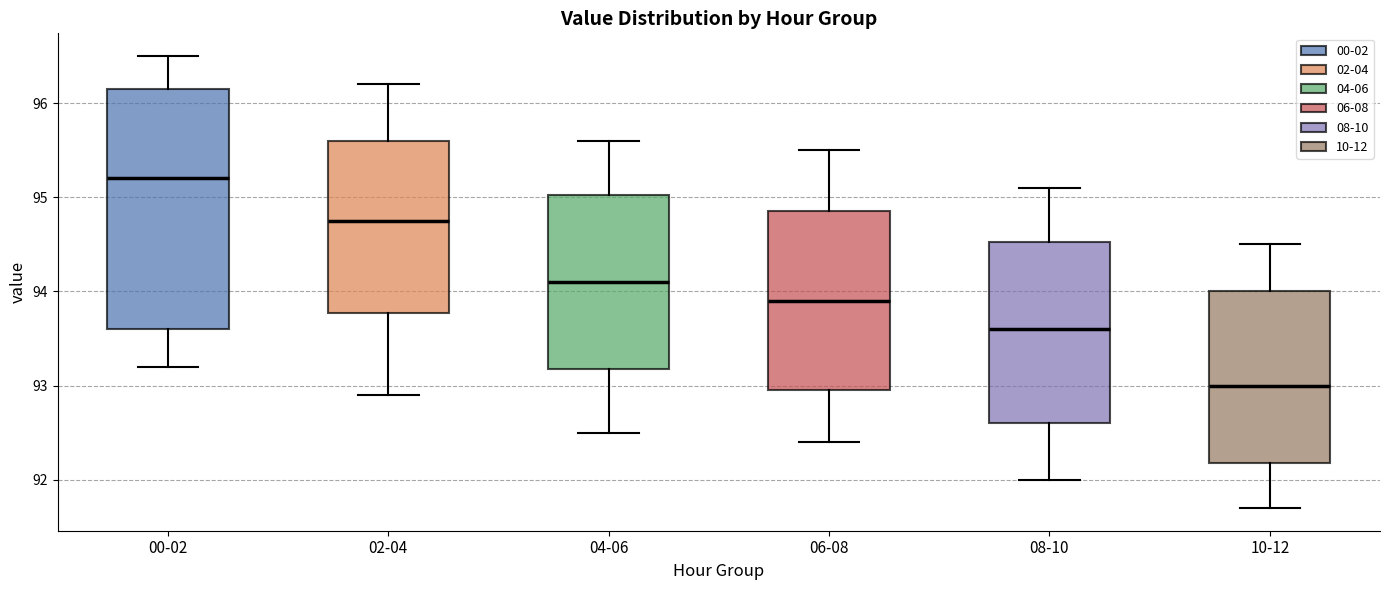

Which box's median line is the lowest?

10-12